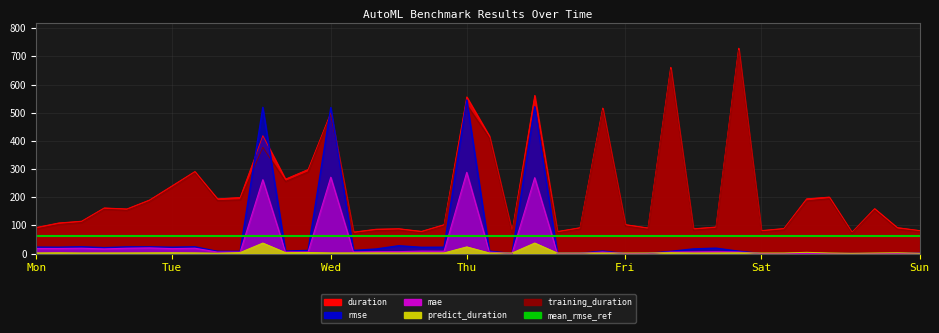

True or false: training_duration and duration cross at least once.

False